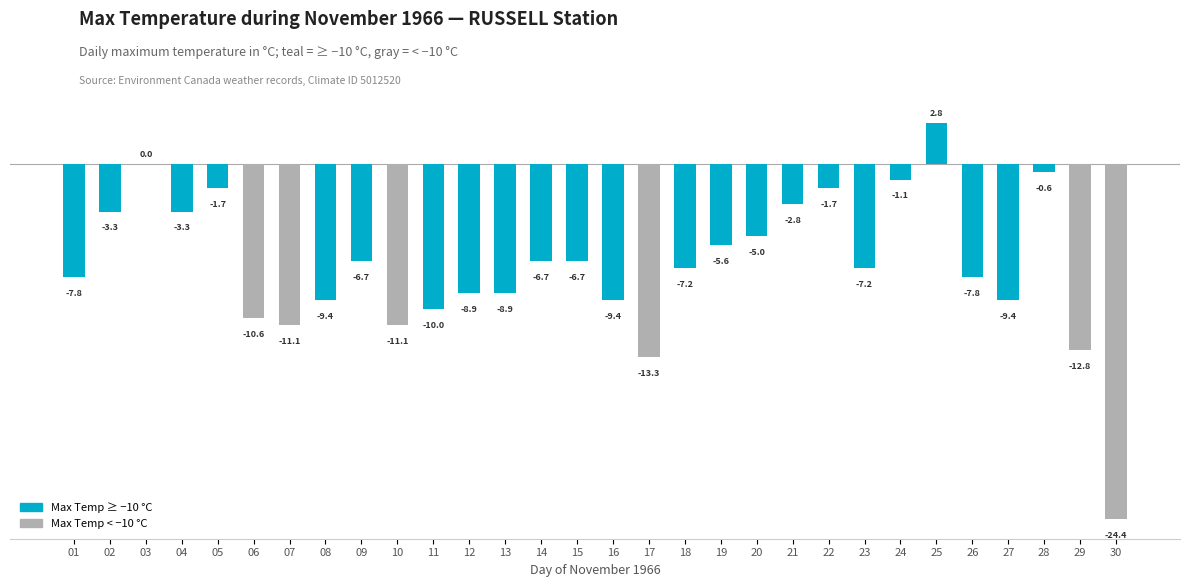

How many distinct data groups are displayed?

1